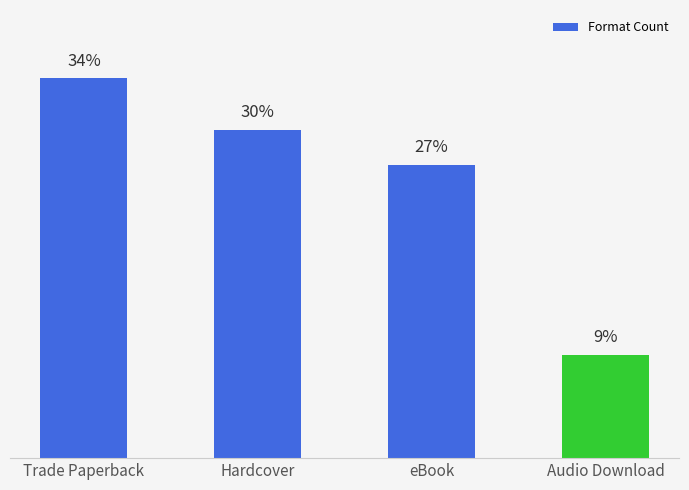

Are the bars grouped side by side (vs. stacked)?

No